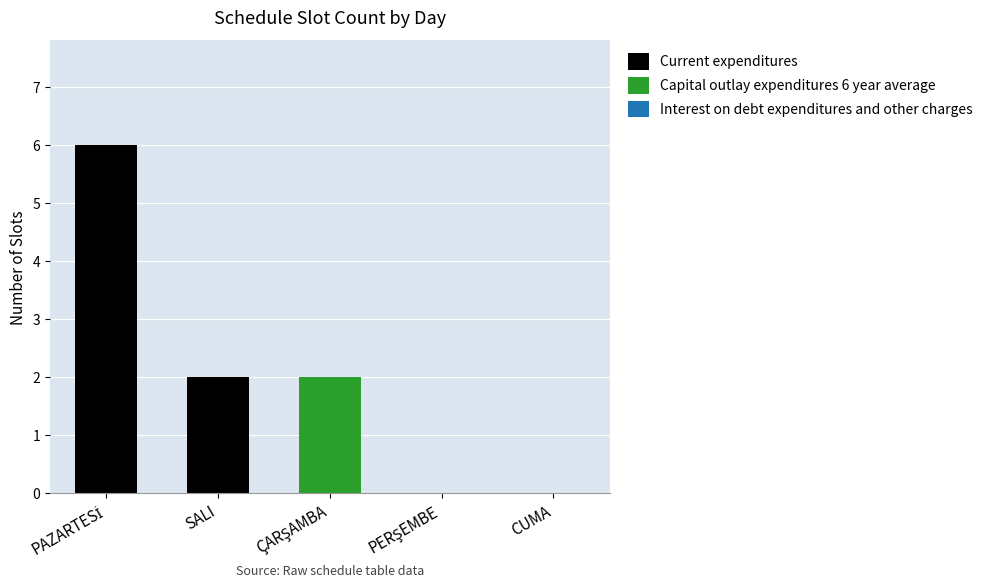

What is the sum of all Current expenditures values?

8